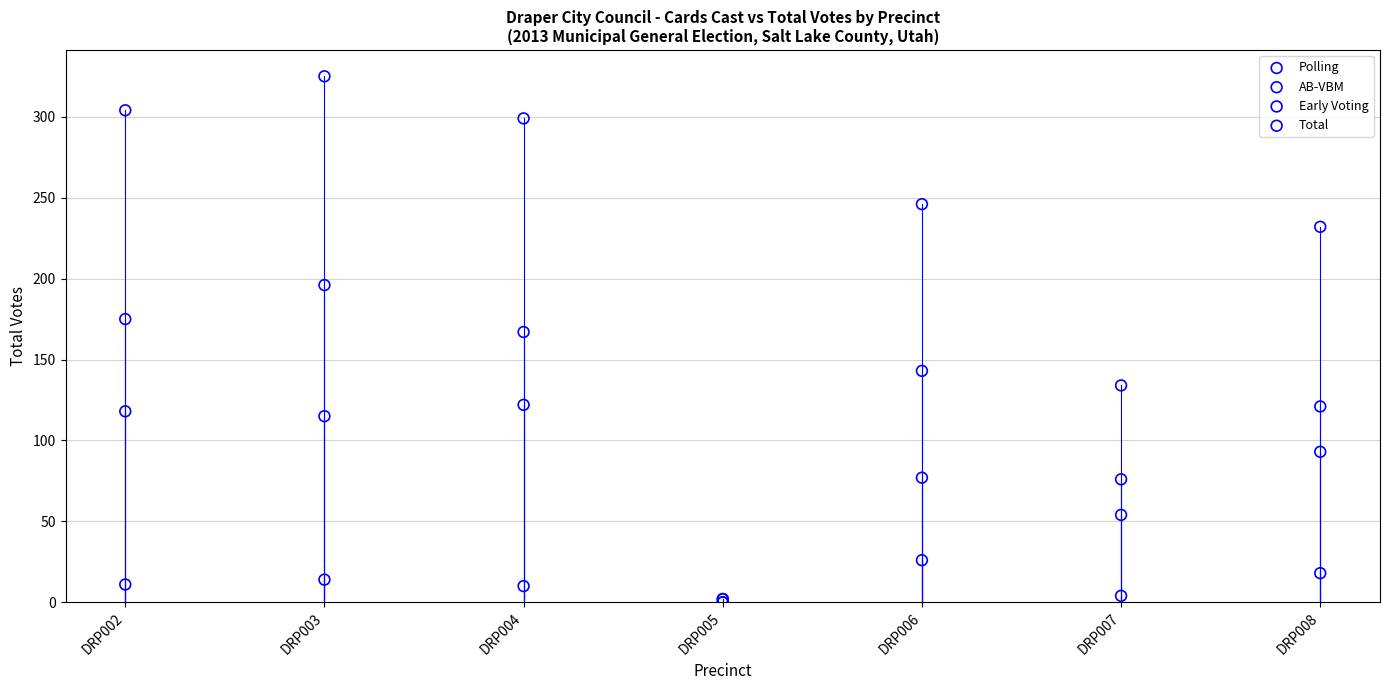

Which series has the widest spread of Y values?

Total